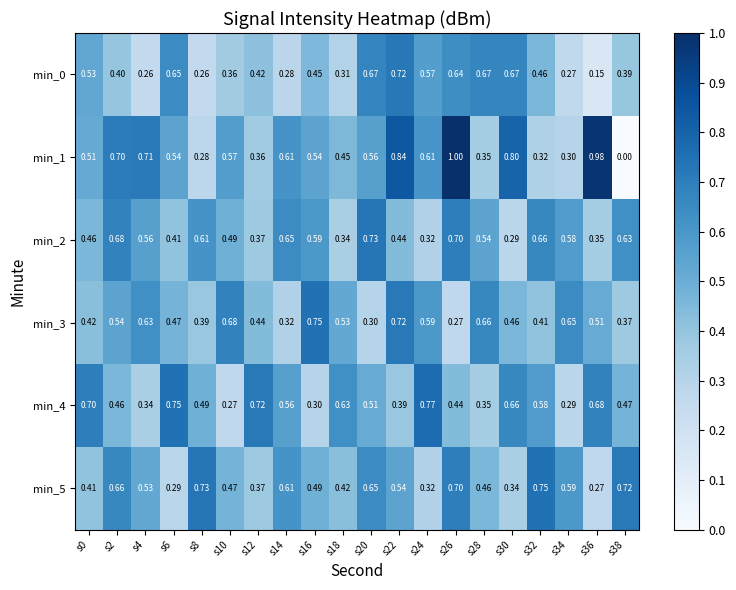

Is the value of min_2 at s20 greater than the value of min_4 at s28?

Yes